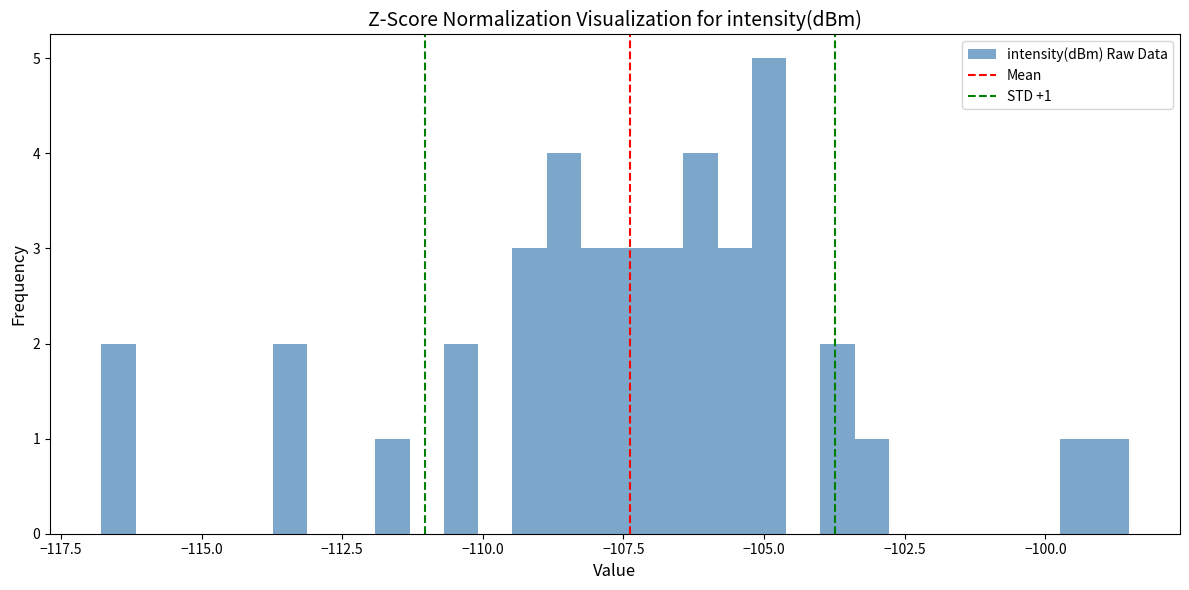

Around what value on the x-axis is the tallest bar? Give the approximate position of its centre, as read against the axis.

-105.0